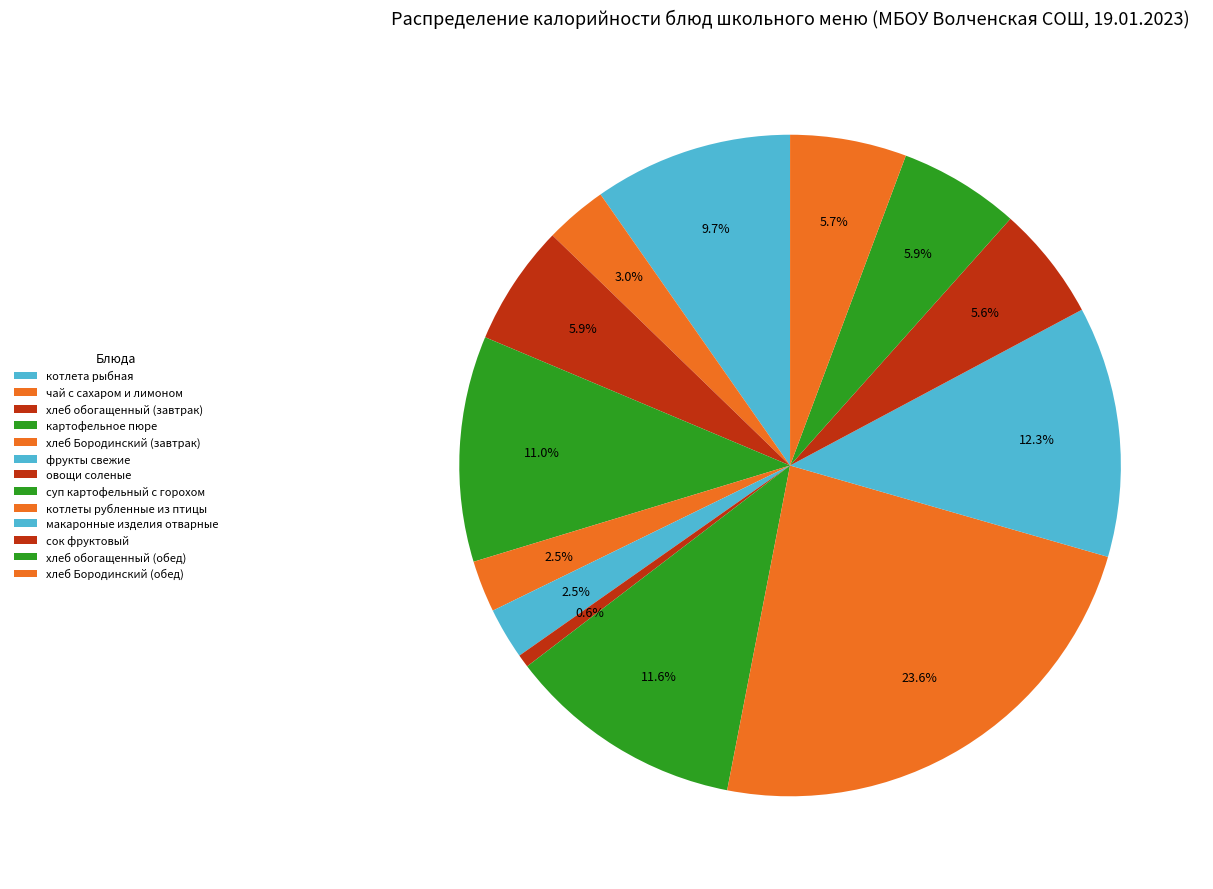

Does хлеб Бородинский (обед) represent more than half of the total?

No